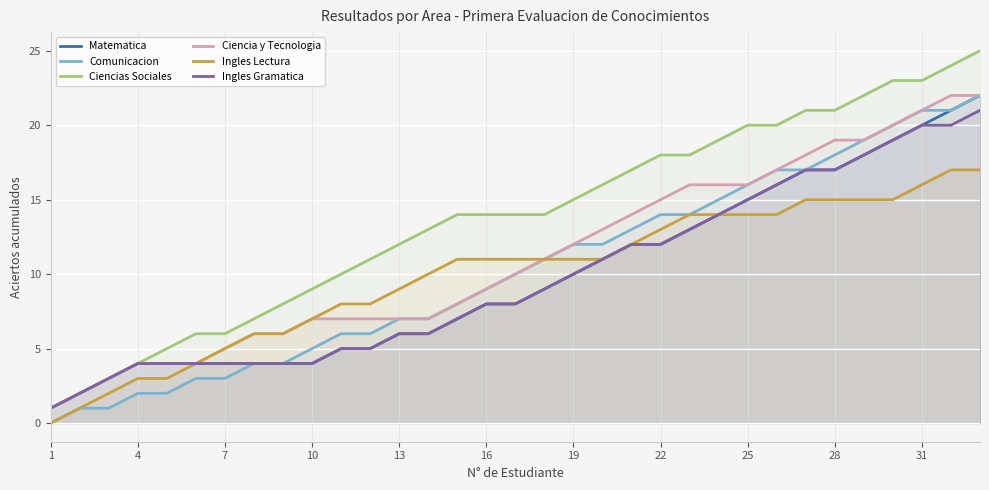

Which series has the largest total across all categories?

Ciencias Sociales